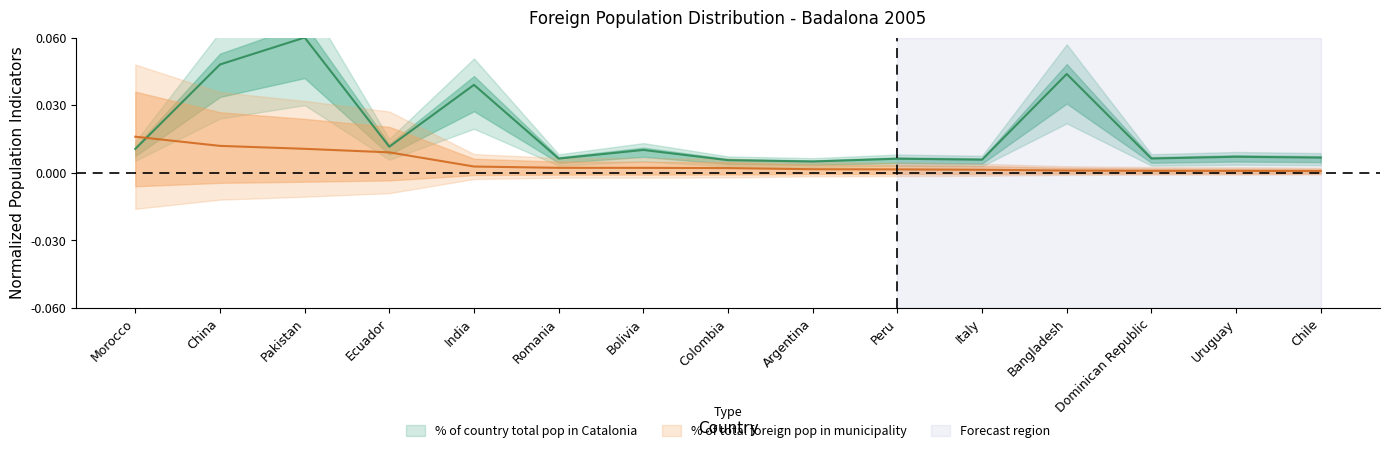

The % of total foreign pop in municipality series shows 0.0 at Uruguay. True or false?

True